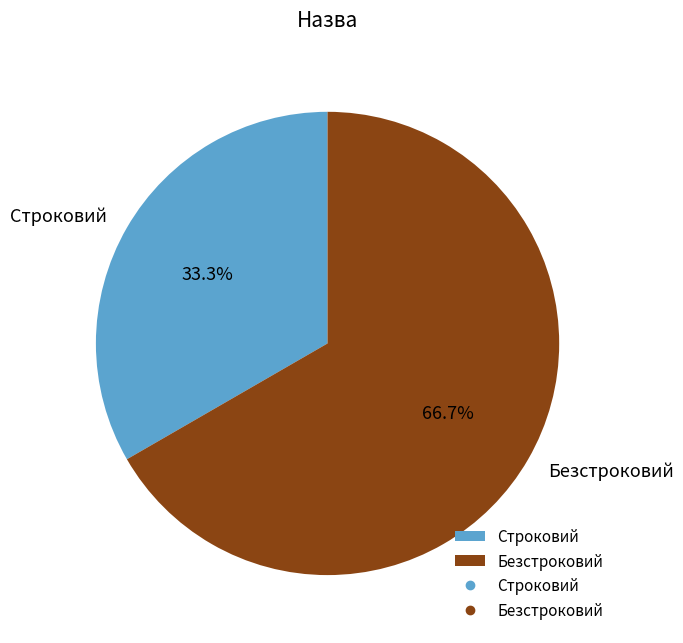

Rank the categories by value from lowest to highest.

Строковий, Безстроковий